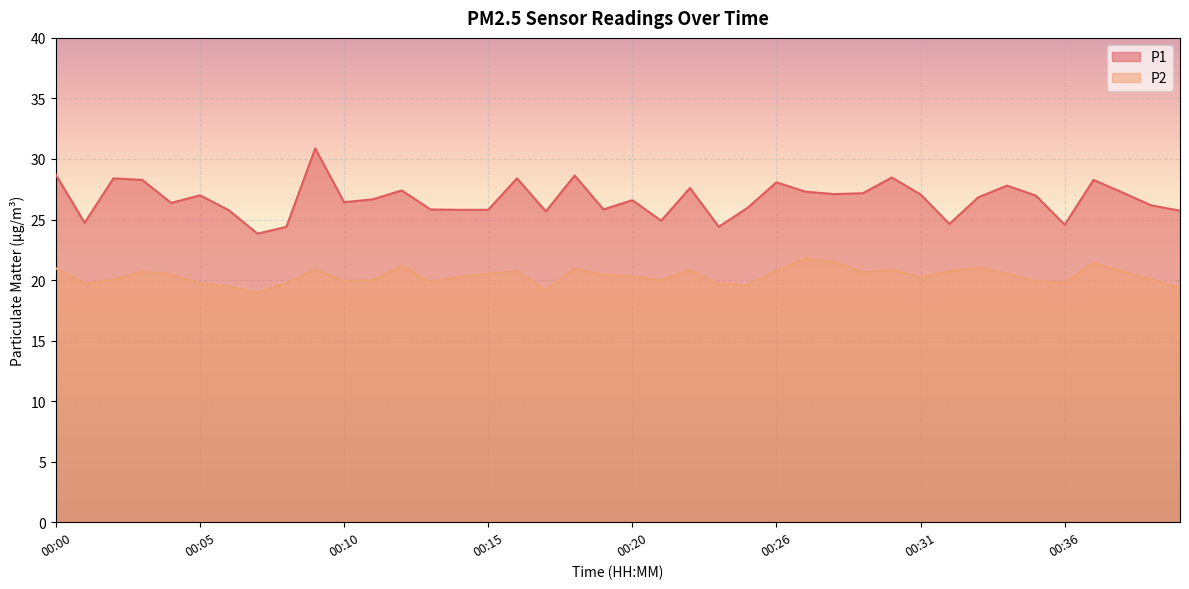

How many lines are shown in the chart?

2